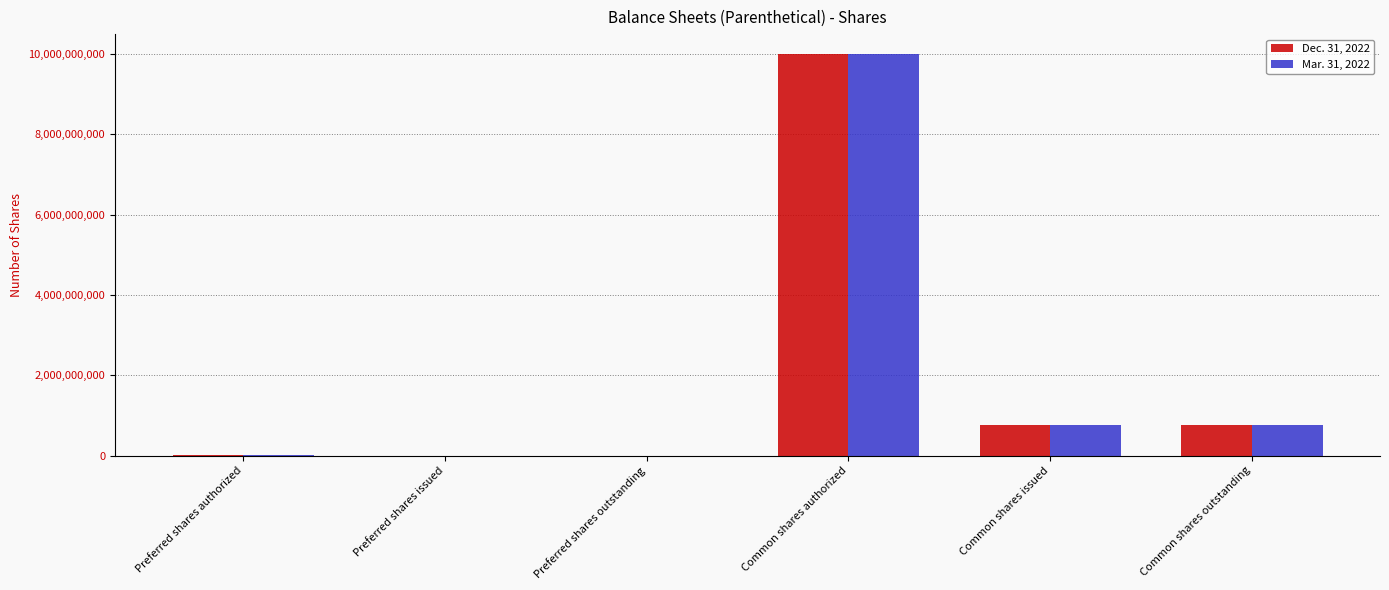

True or false: Dec. 31, 2022 has a value of 0 at Preferred shares issued.

True